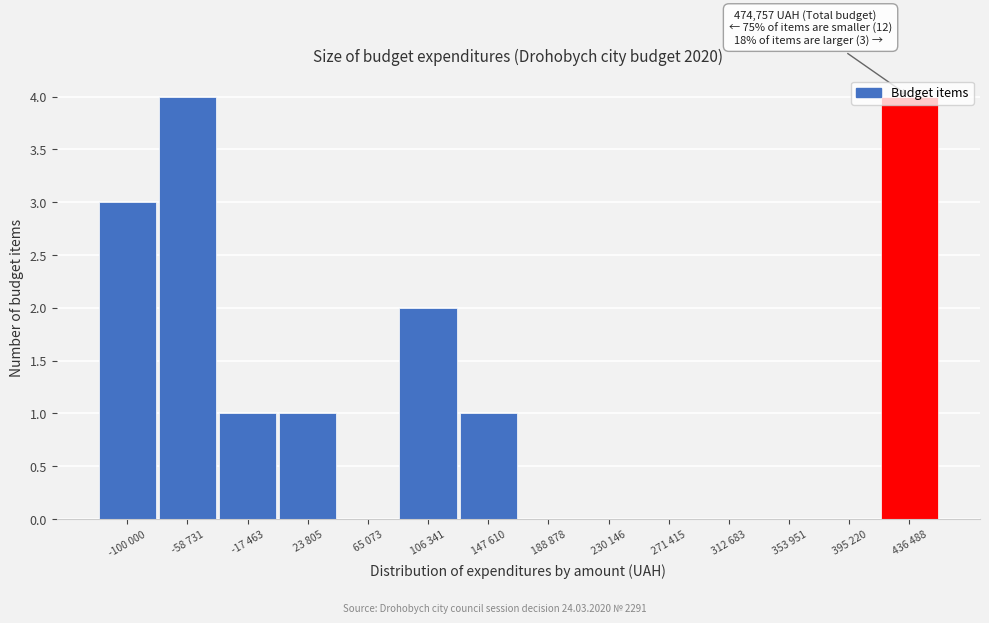

Which has a higher value, 271 415 or 147 610?

147 610